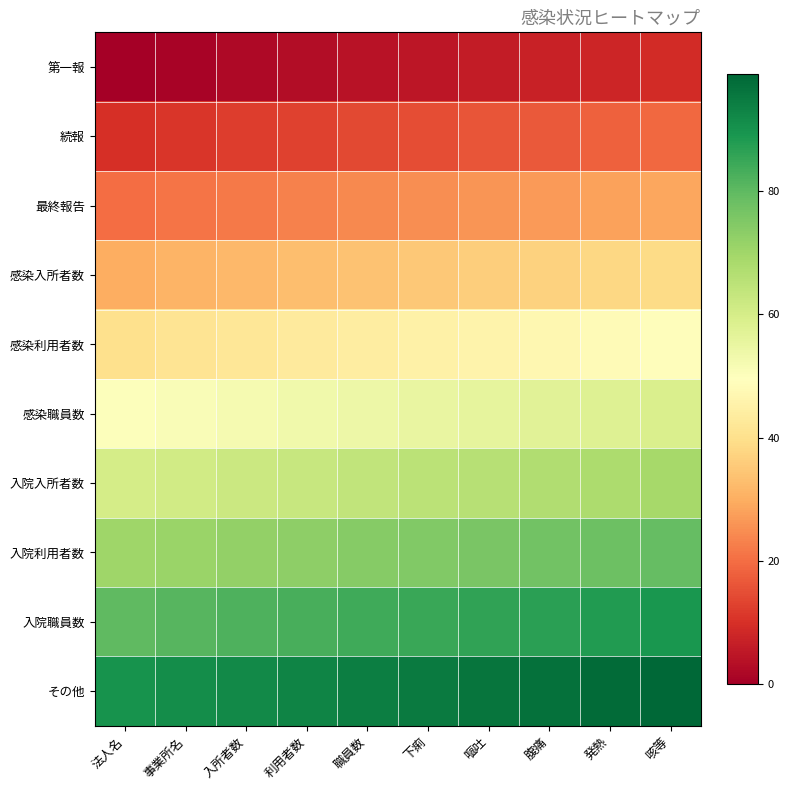

List the series in order of their peak value, lowest first.

第一報, 続報, 最終報告, 感染入所者数, 感染利用者数, 感染職員数, 入院入所者数, 入院利用者数, 入院職員数, その他